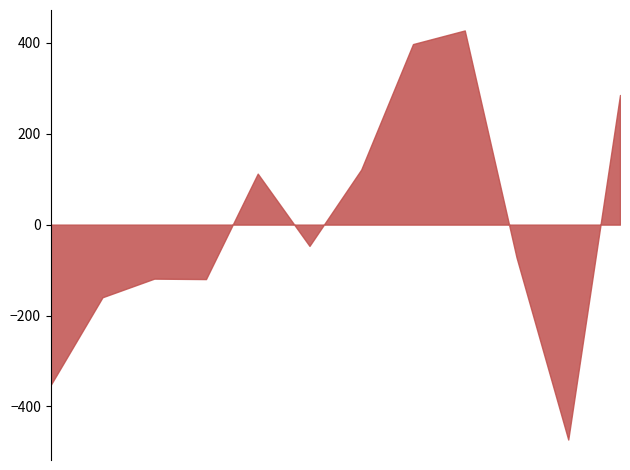

What is the label of the 1st point from the left?

2012